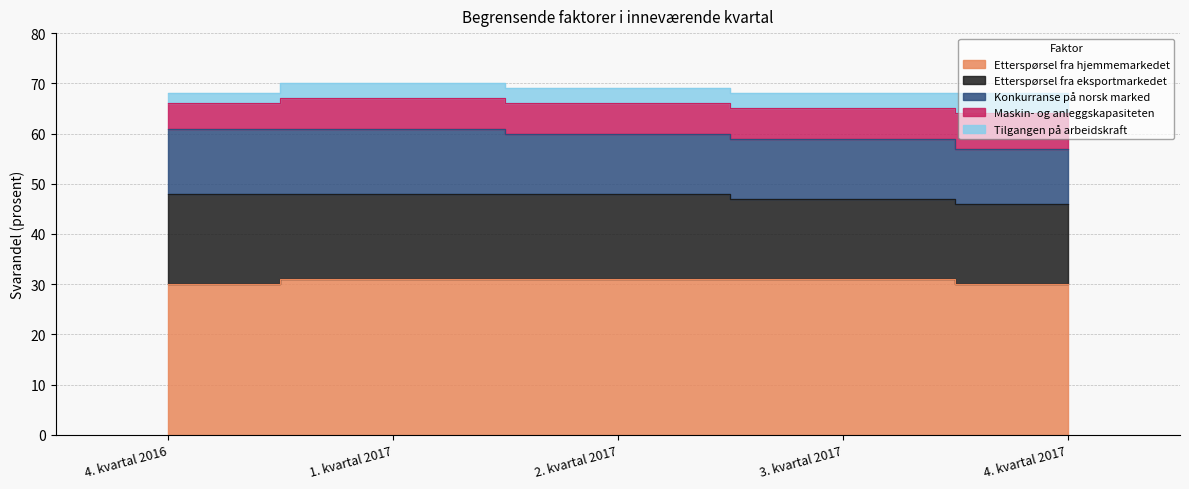

Which series changed the most between 1. kvartal 2017 and 3. kvartal 2017?

Etterspørsel fra eksportmarkedet